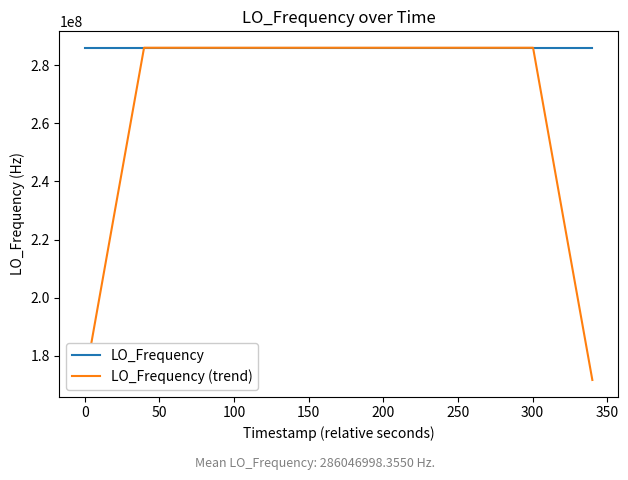

Does the chart have visible grid lines?

No